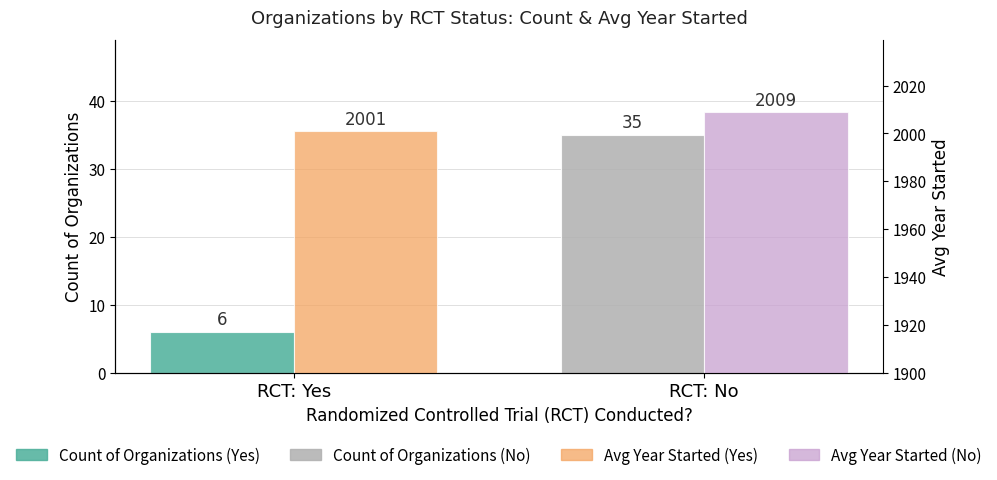

At which category is the sum across all series the highest?

RCT: No